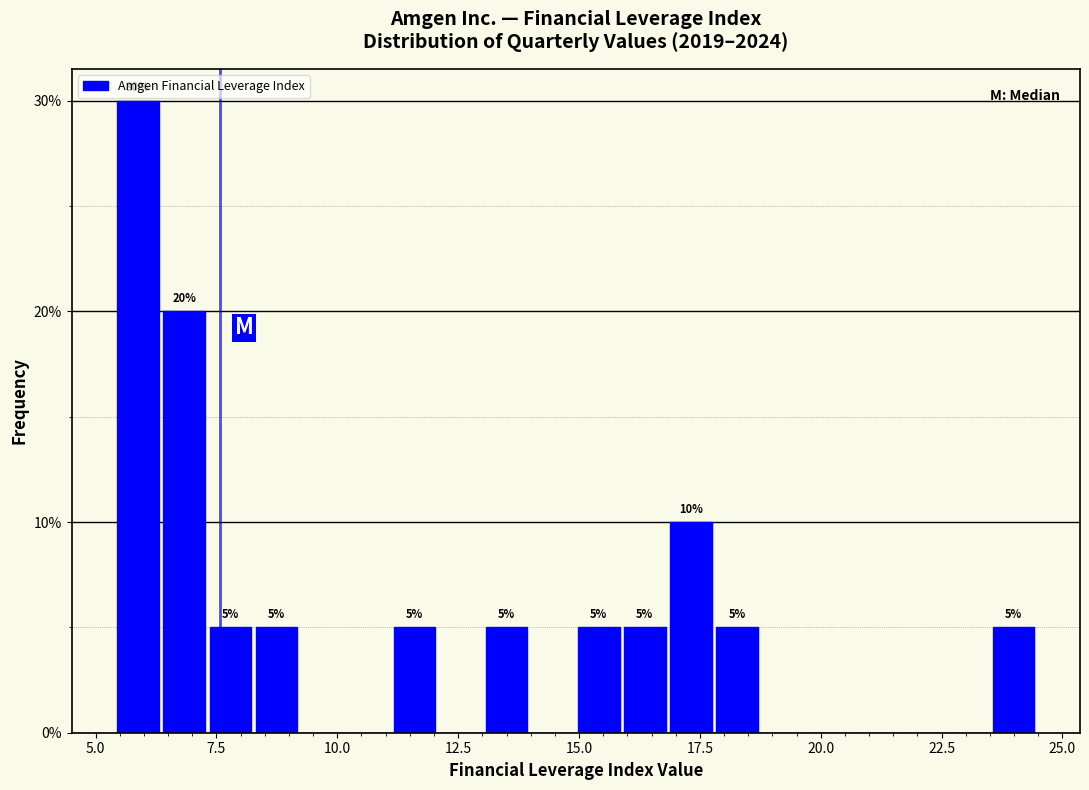

Around what value on the x-axis is the tallest bar? Give the approximate position of its centre, as read against the axis.

6.0